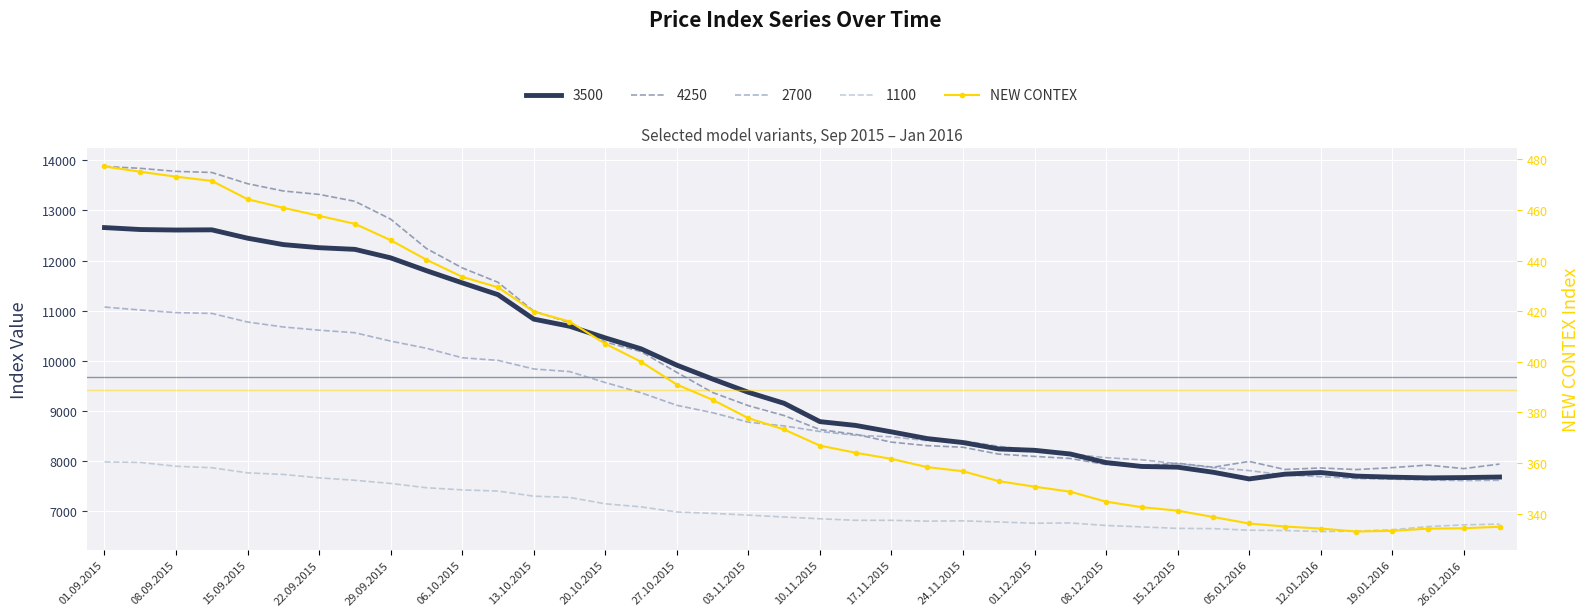

How many data points does each series have?

40